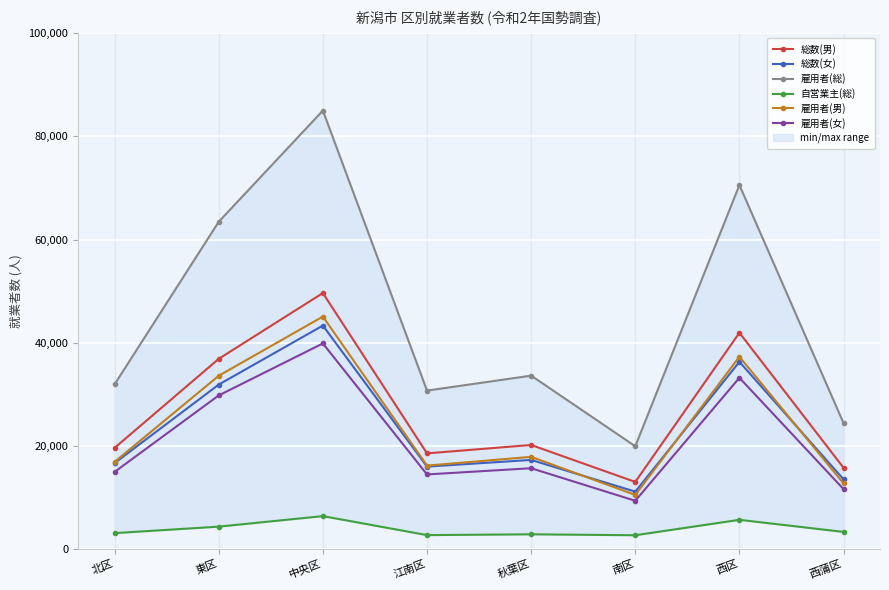

What is the average value of the 総数(女) series?

23301